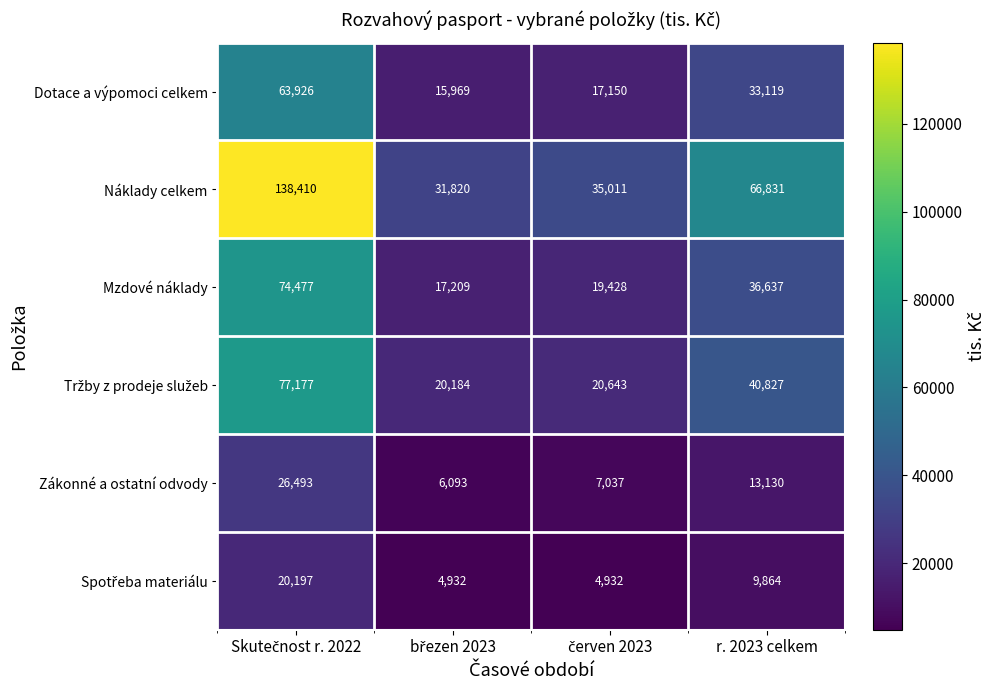

At which label is Zákonné a ostatní odvody closest to 16293?

r. 2023 celkem